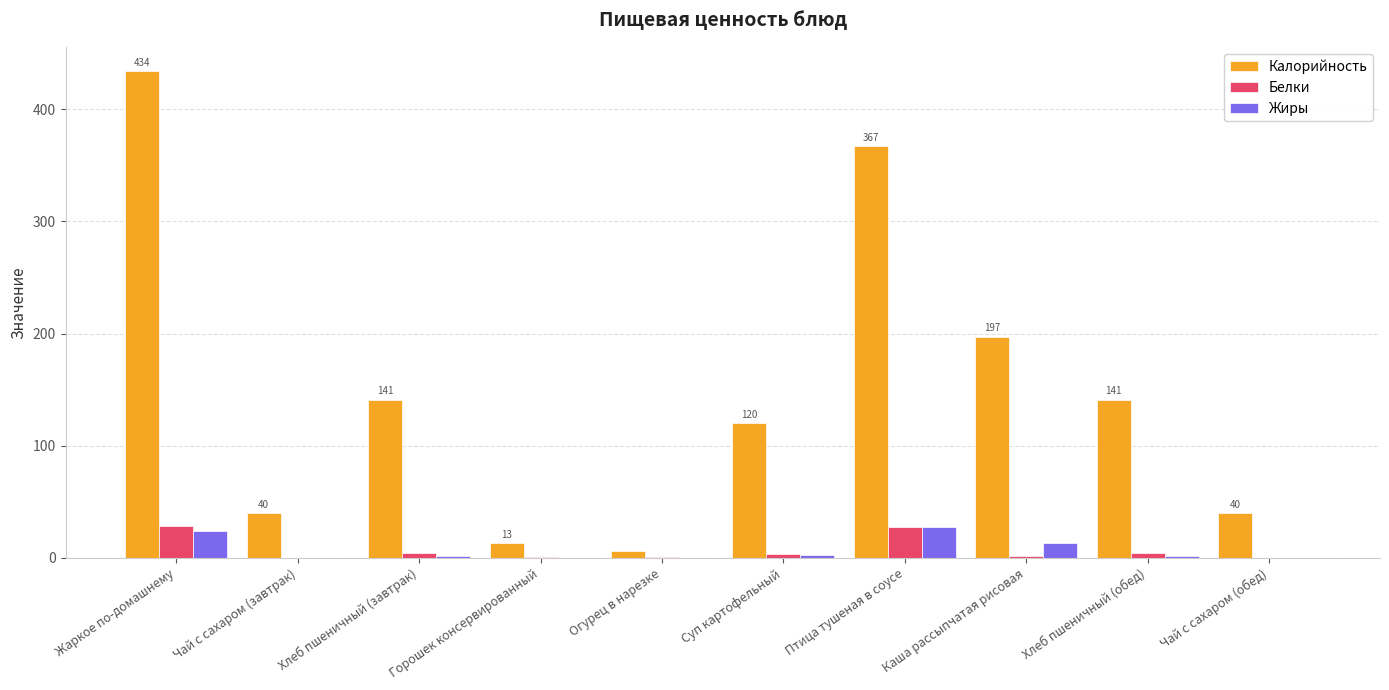

What is the sum of all Жиры values?

69.8